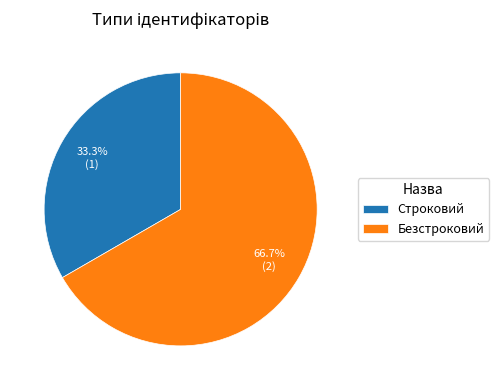

What is the ratio of the value at Безстроковий to the value at Строковий?

2.0